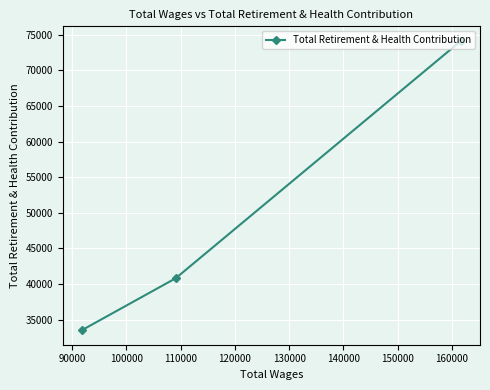

What is the value of the 1st point from the left?

33512